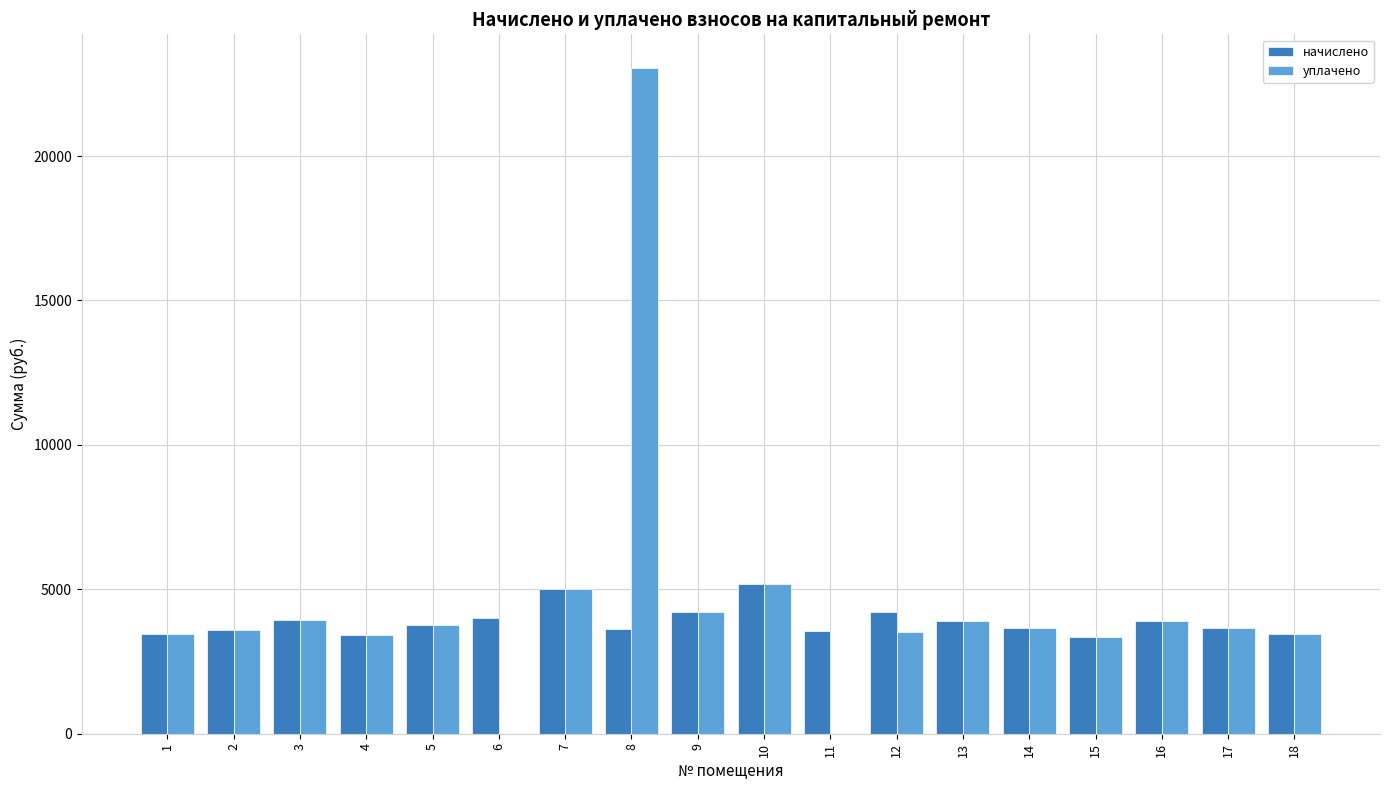

What is the sum of the начислено values at 8 and 15?

6963.5